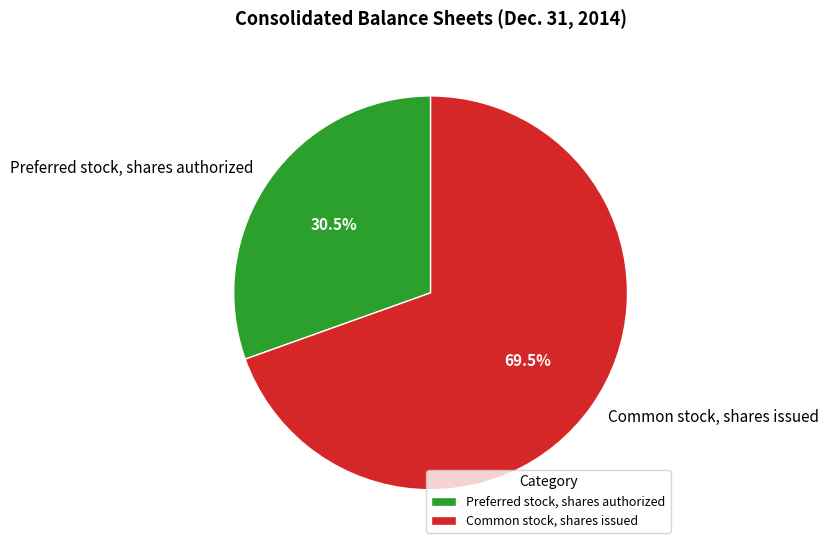

Is the sum of Common stock, shares issued and Preferred stock, shares authorized greater than half?

Yes